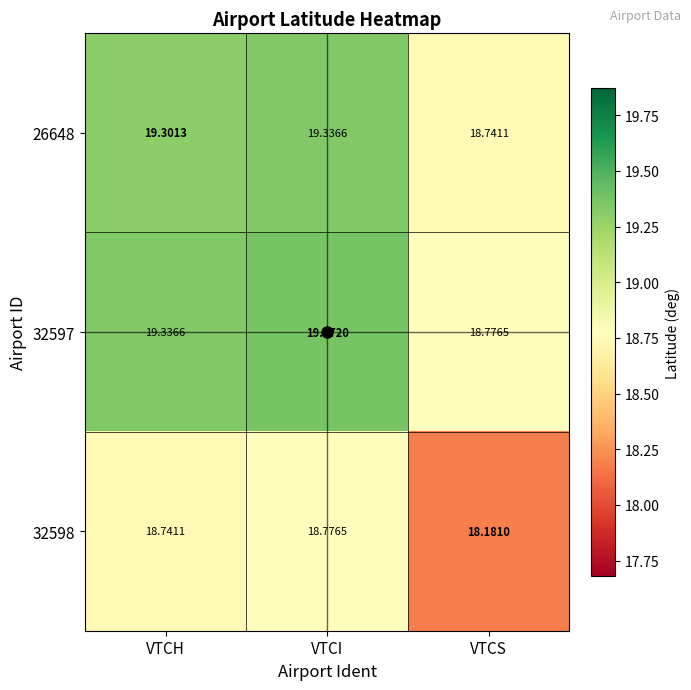

Where is 32598 nearest to the value 18?

VTCS